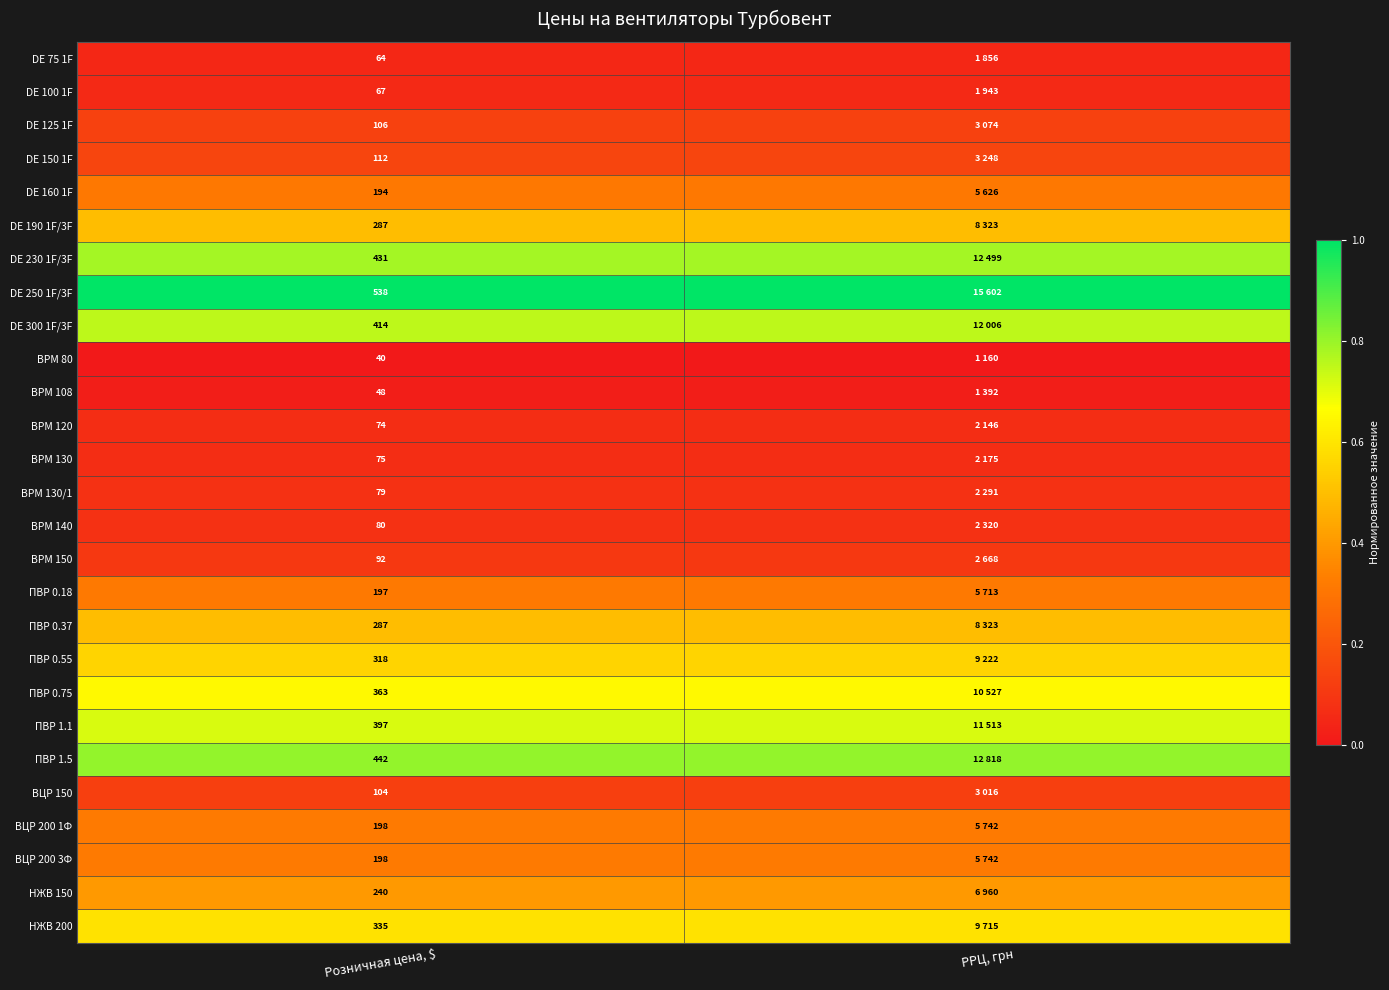

How many distinct data groups are displayed?

27